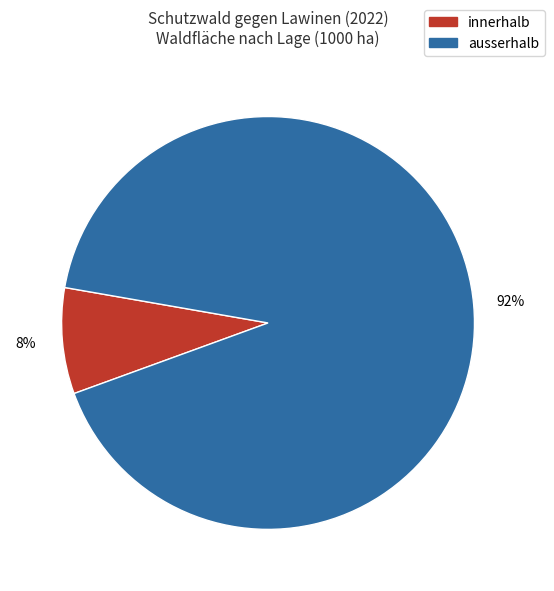

What percentage is the innerhalb slice, to the nearest percent?

8%